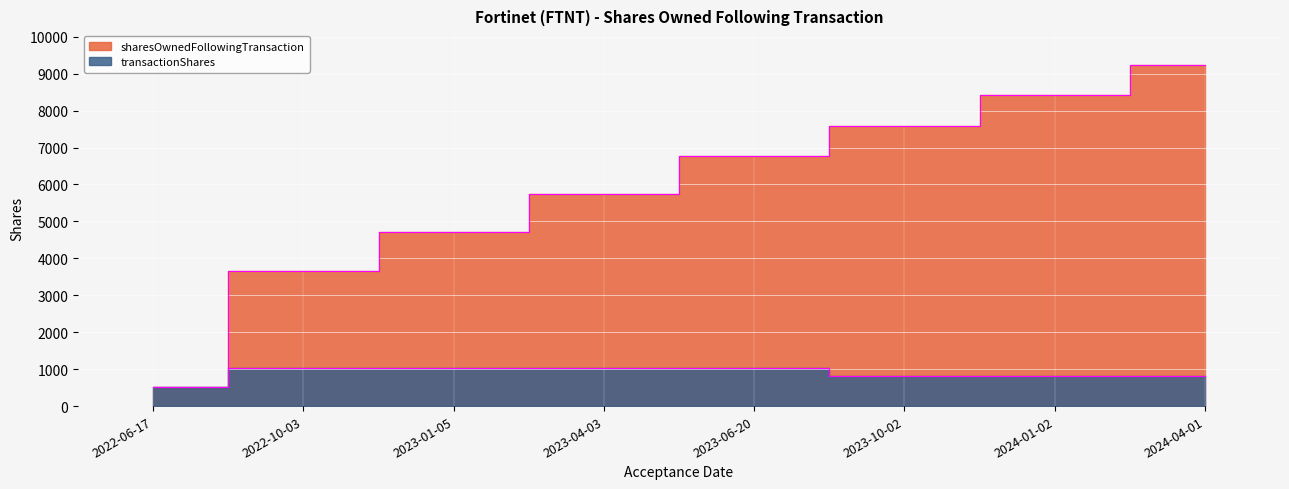

At 2023-04-03, list the series in order from smallest to largest.

transactionShares, sharesOwnedFollowingTransaction